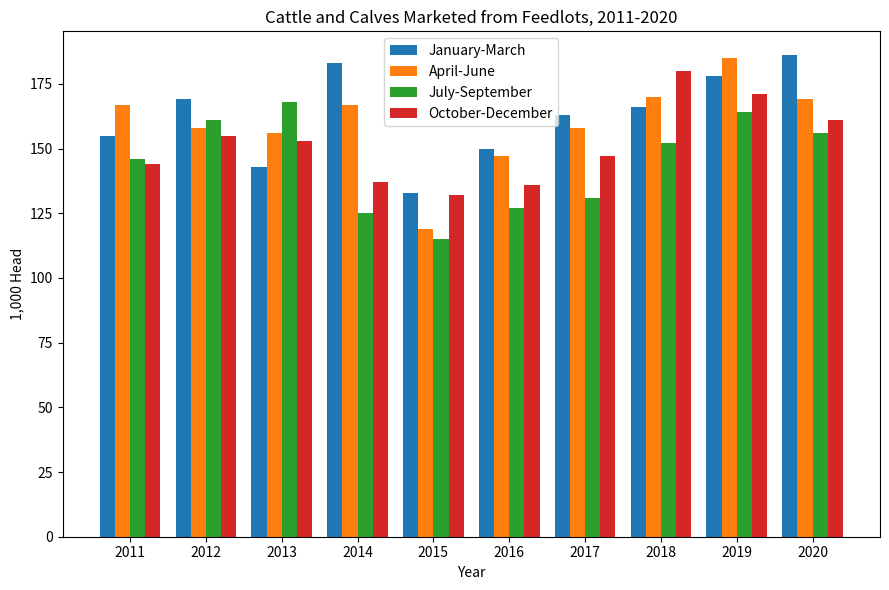

Which category has the lowest value in the July-September series?

2015